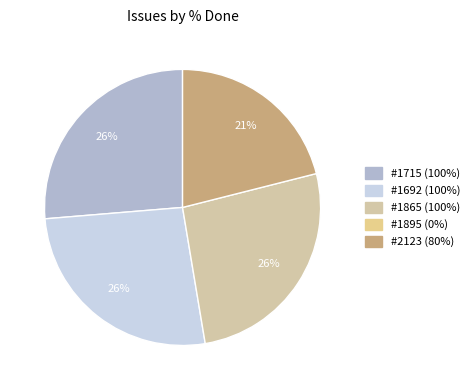

How many segments does this pie chart have?

4